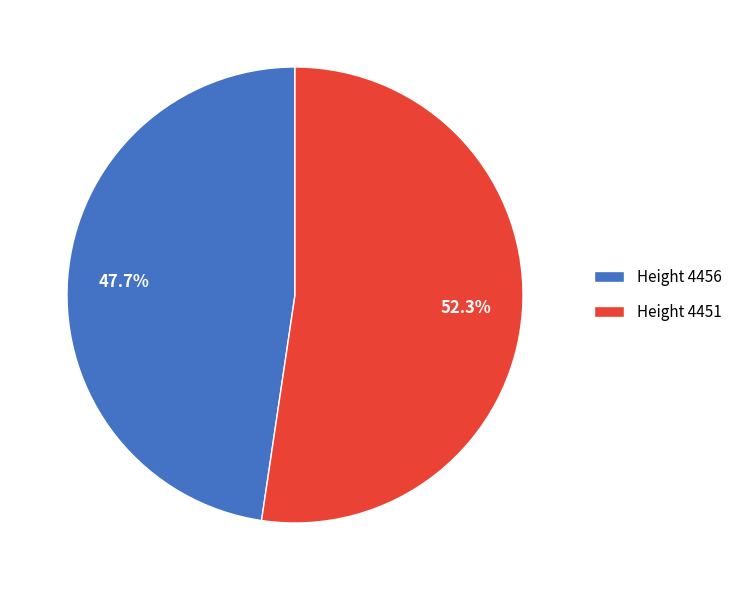

How many slices are in this pie chart?

2